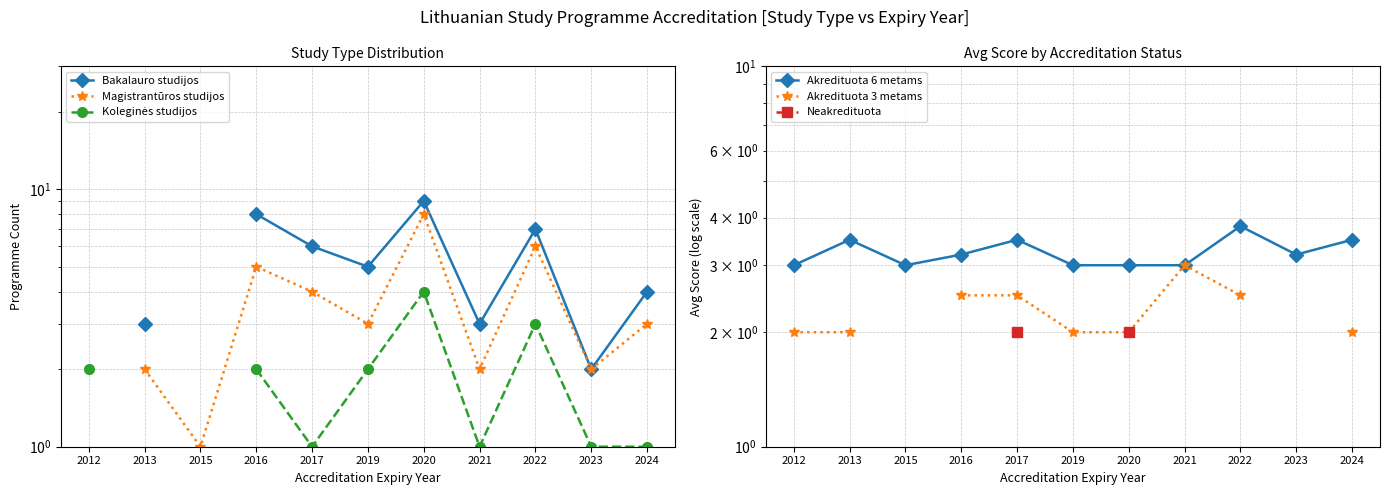

How many interior local peaks does the Koleginės studijos series have?

2